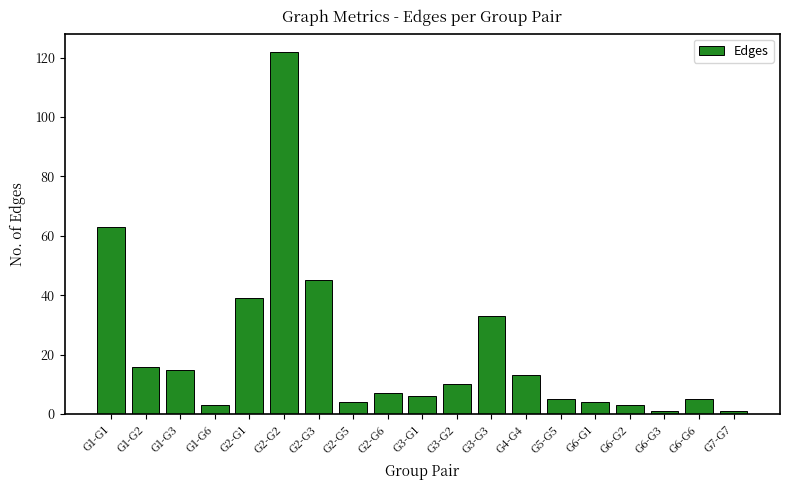

The value at G3-G3 is 55. True or false?

False